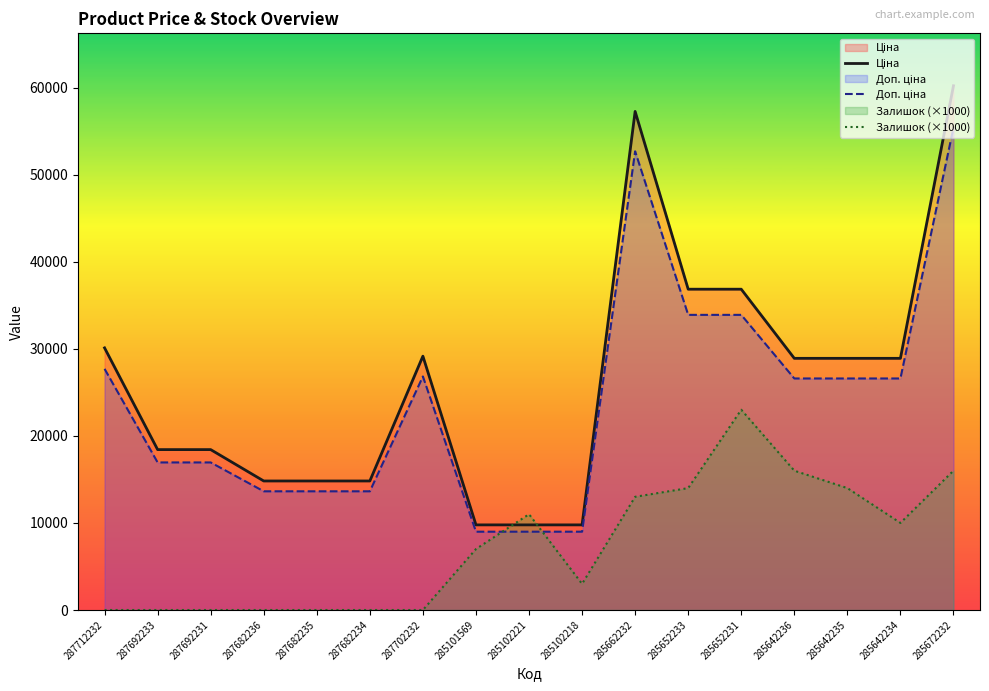

Where is the first local maximum for Доп. ціна?

287702232